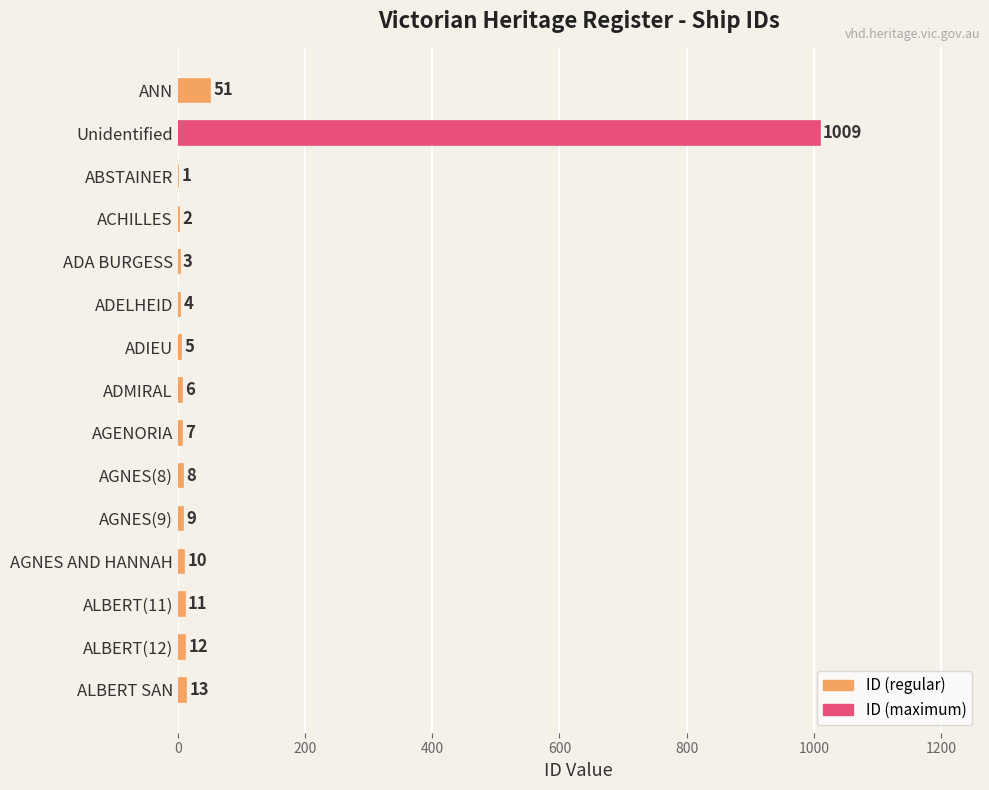

What is the change in value from AGNES AND HANNAH to ALBERT SAN?

+3